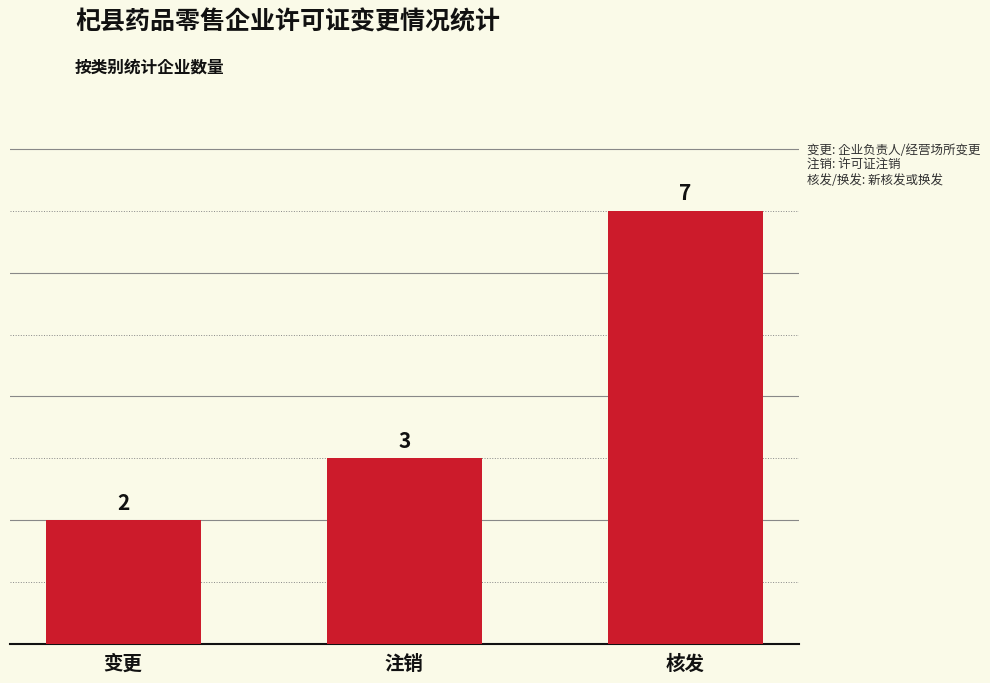

What is the change in value from 变更 to 核发?

+5